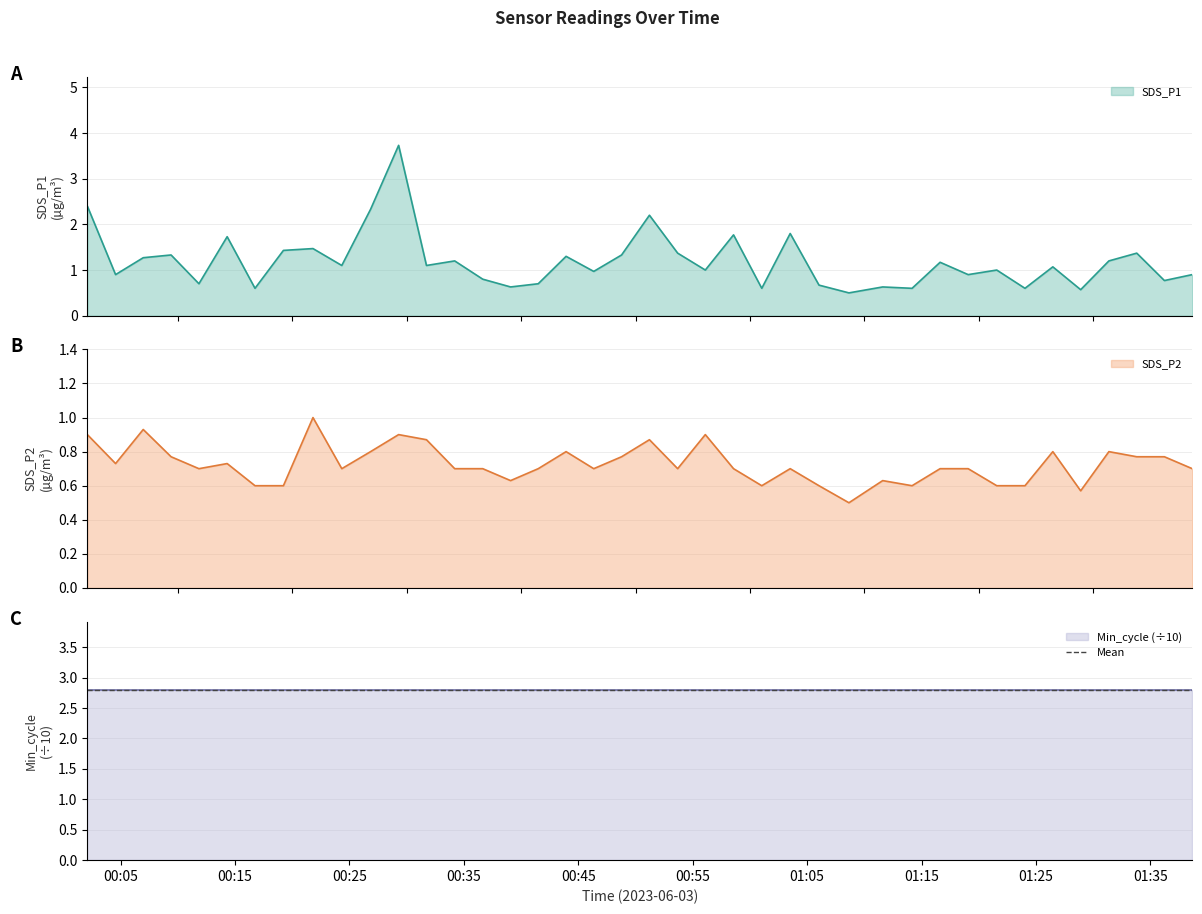

What is the smallest value displayed?

0.5